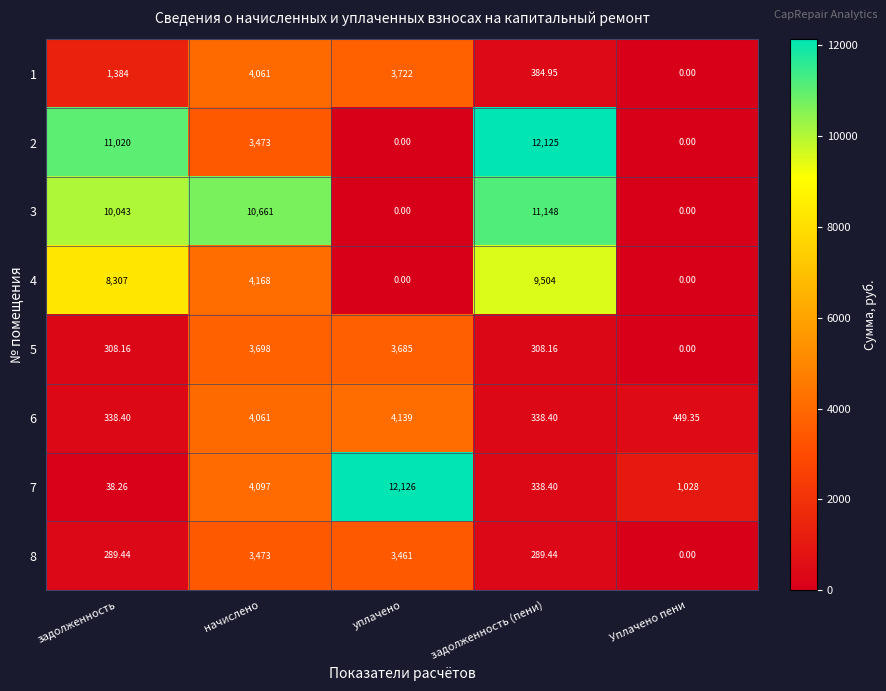

At which label is 2 closest to 6062?

начислено